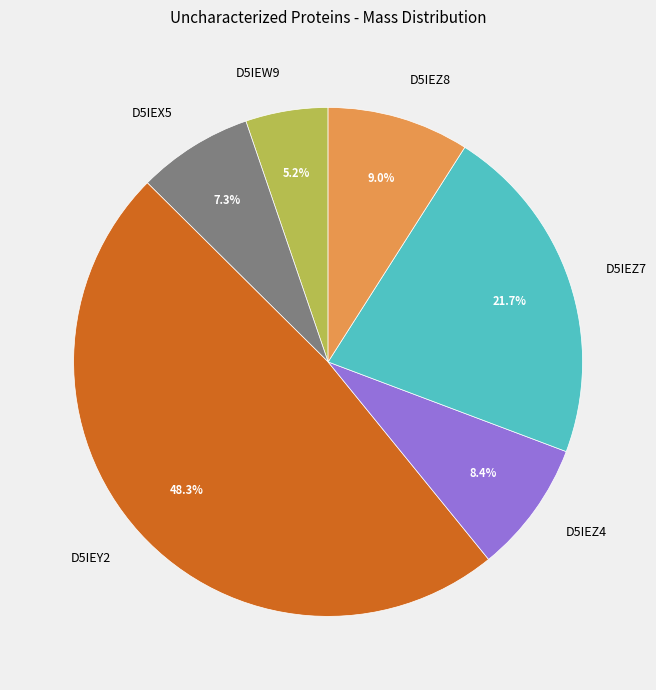

What percentage is the D5IEW9 slice, to the nearest percent?

5%